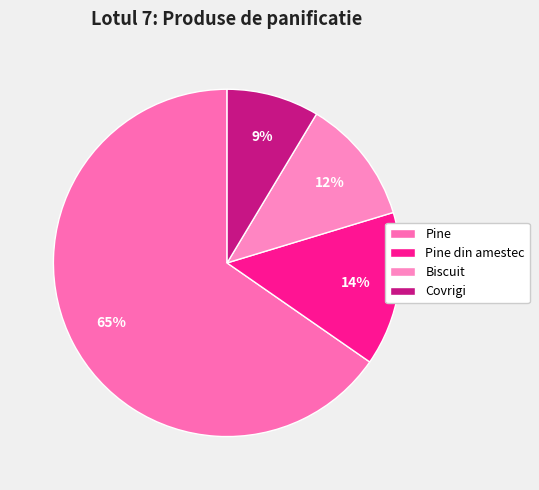

How many segments does this pie chart have?

4